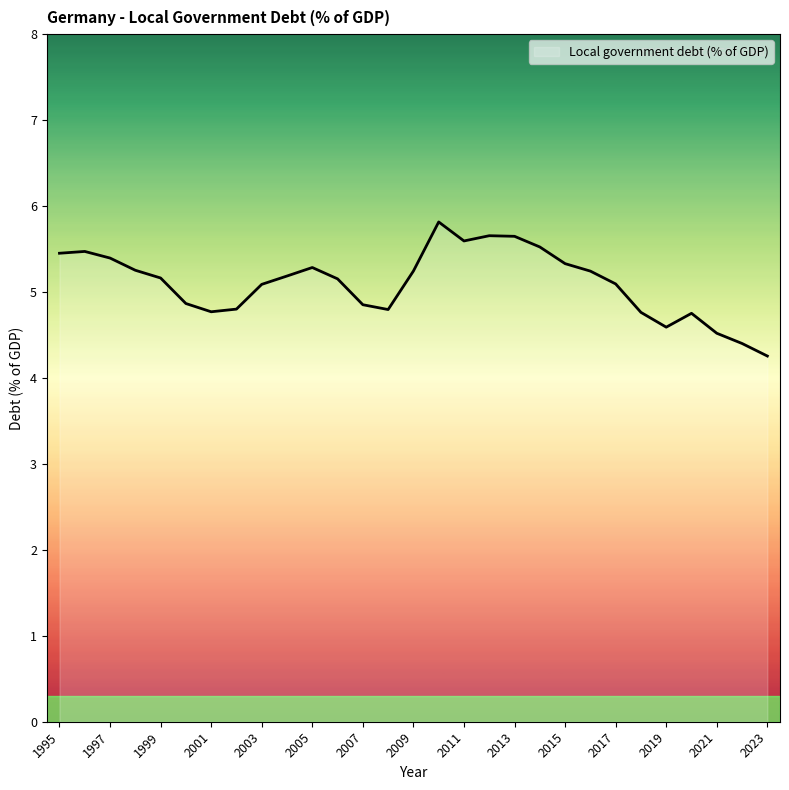

What is the difference between the maximum and minimum values?

1.6